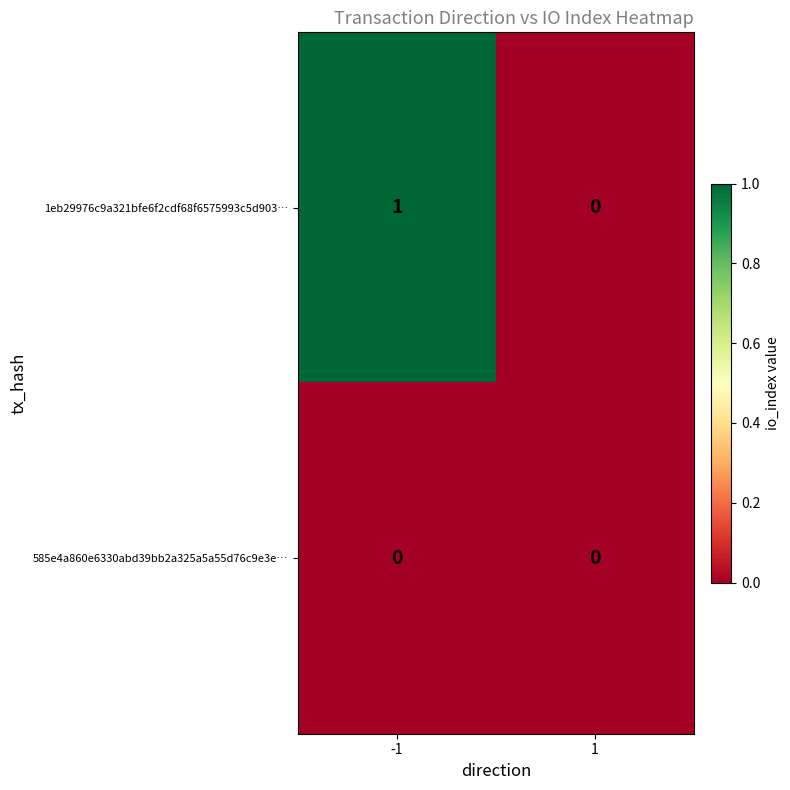

Which series has the largest total across all categories?

1eb29976c9a321bfe6f2cdf68f6575993c5d903…